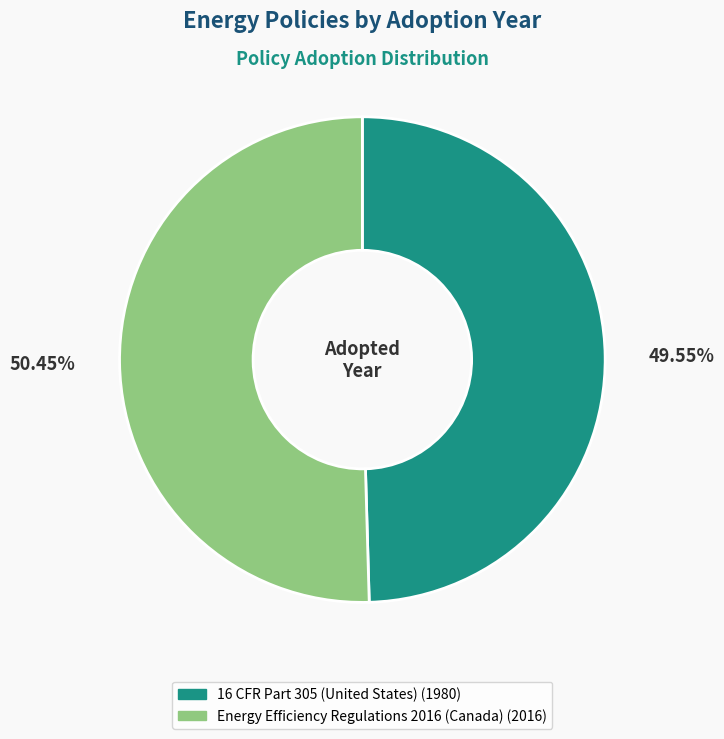

Does 16 CFR Part 305 (United States) represent more than half of the total?

No